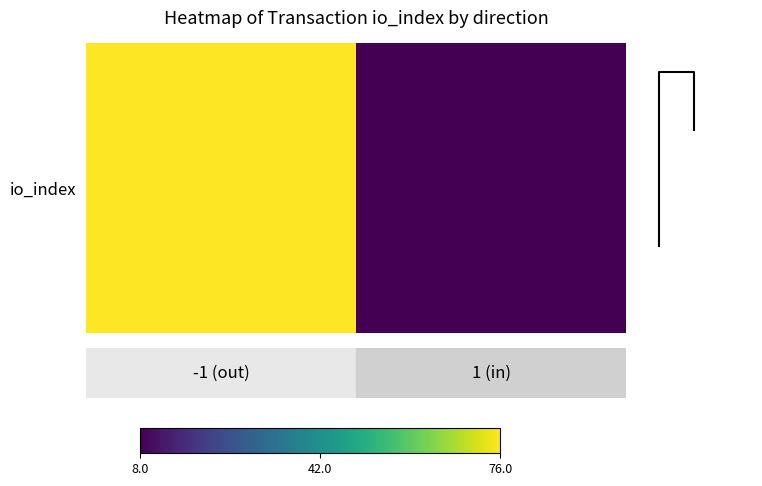

True or false: the data shows 126 at 0.0.

False